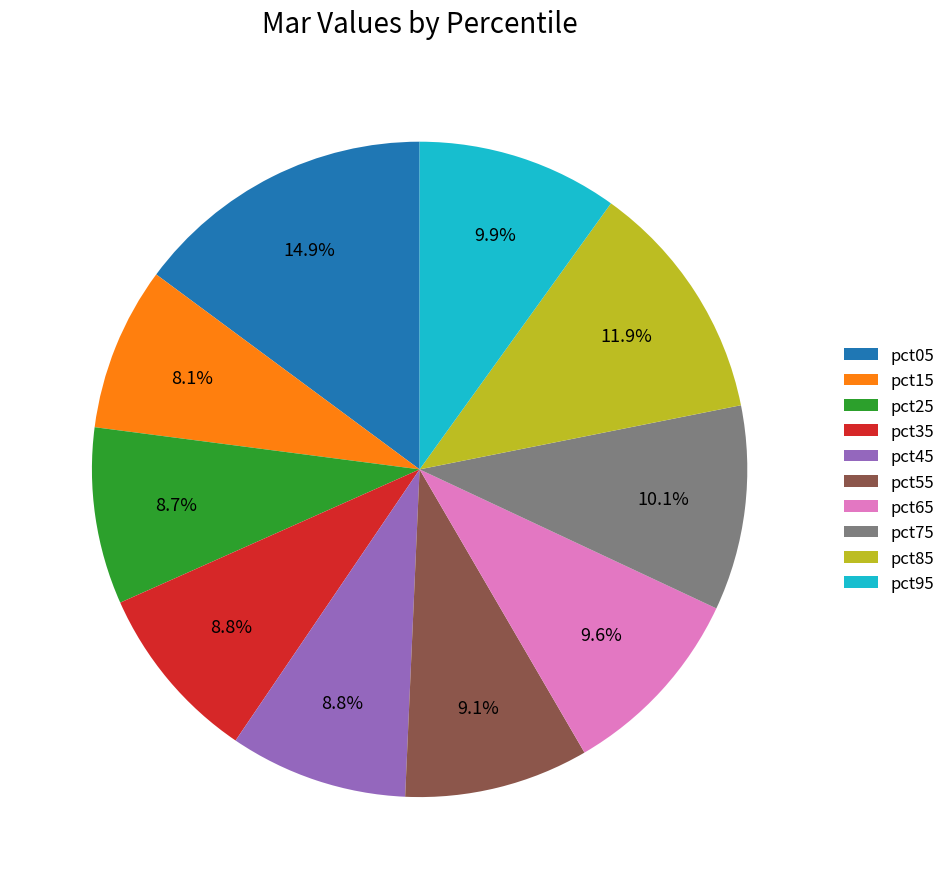

Is it true that pct45 is 9% of the pie?

True